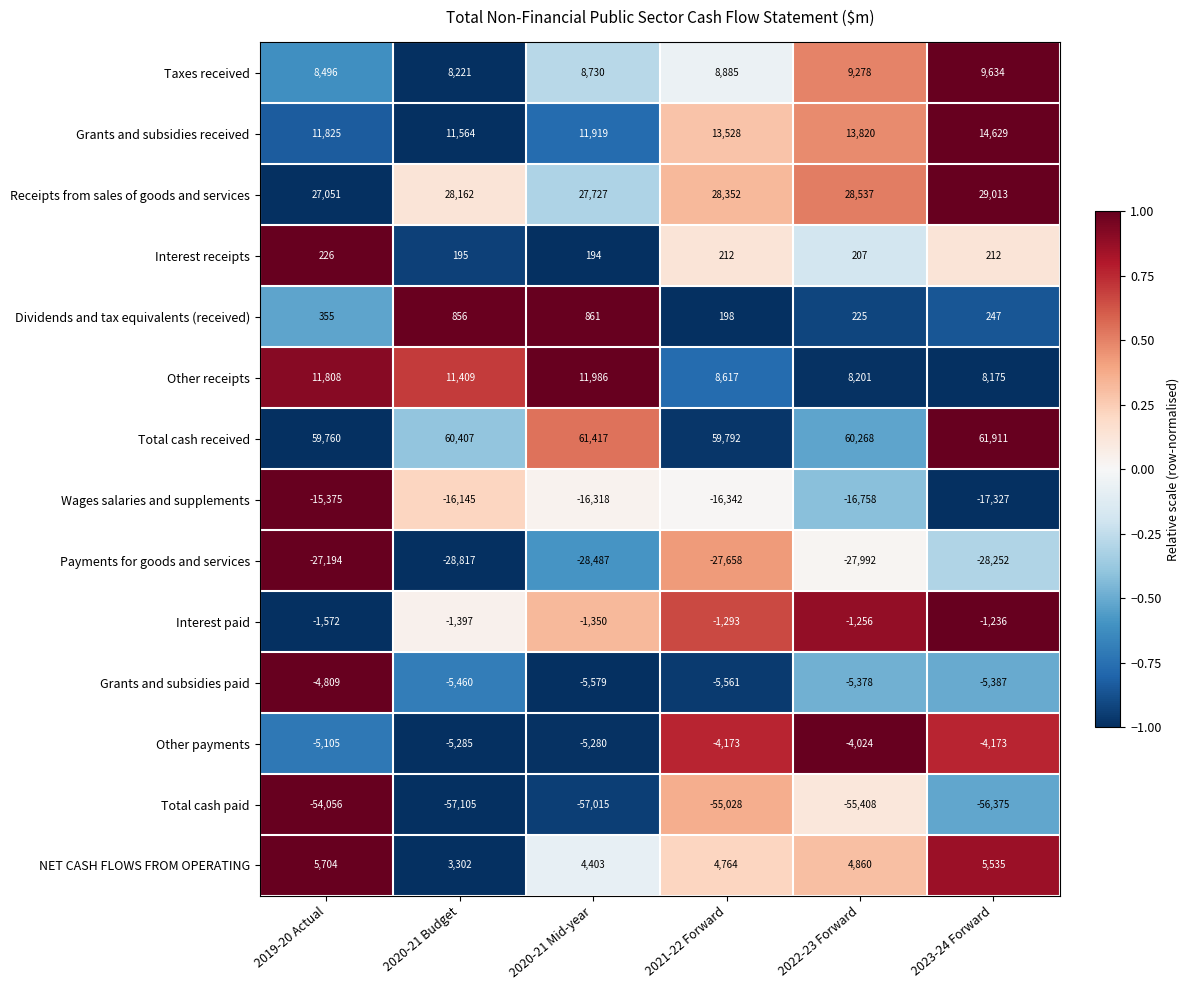

Rank the series at 2023-24 Forward from lowest to highest value.

Total cash paid, Payments for goods and services, Wages salaries and supplements, Grants and subsidies paid, Other payments, Interest paid, Interest receipts, Dividends and tax equivalents (received), NET CASH FLOWS FROM OPERATING, Other receipts, Taxes received, Grants and subsidies received, Receipts from sales of goods and services, Total cash received